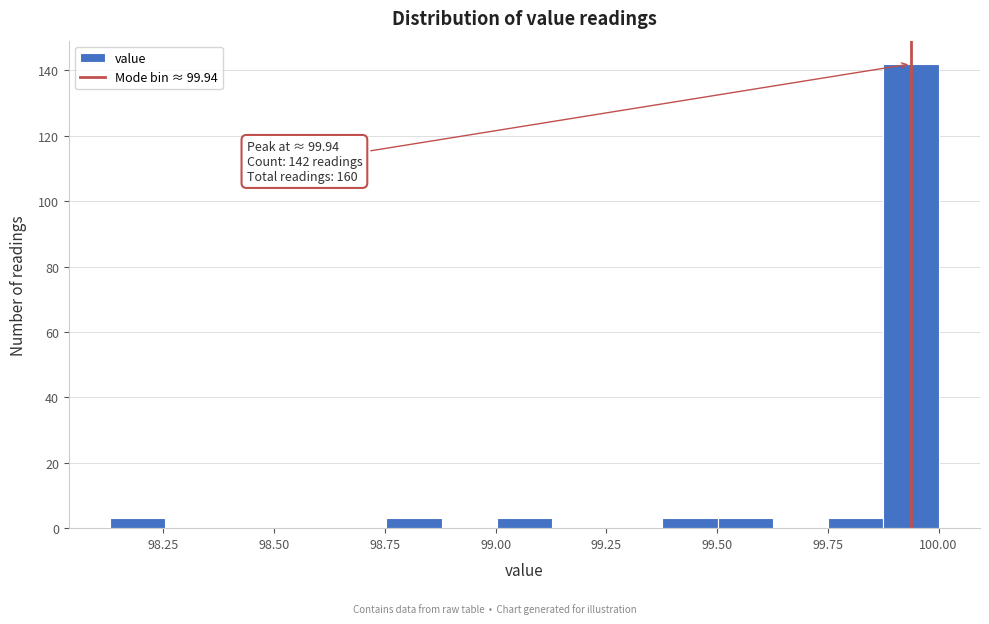

Read against the x-axis, roughly where is the centre of the tallest bar?

99.95